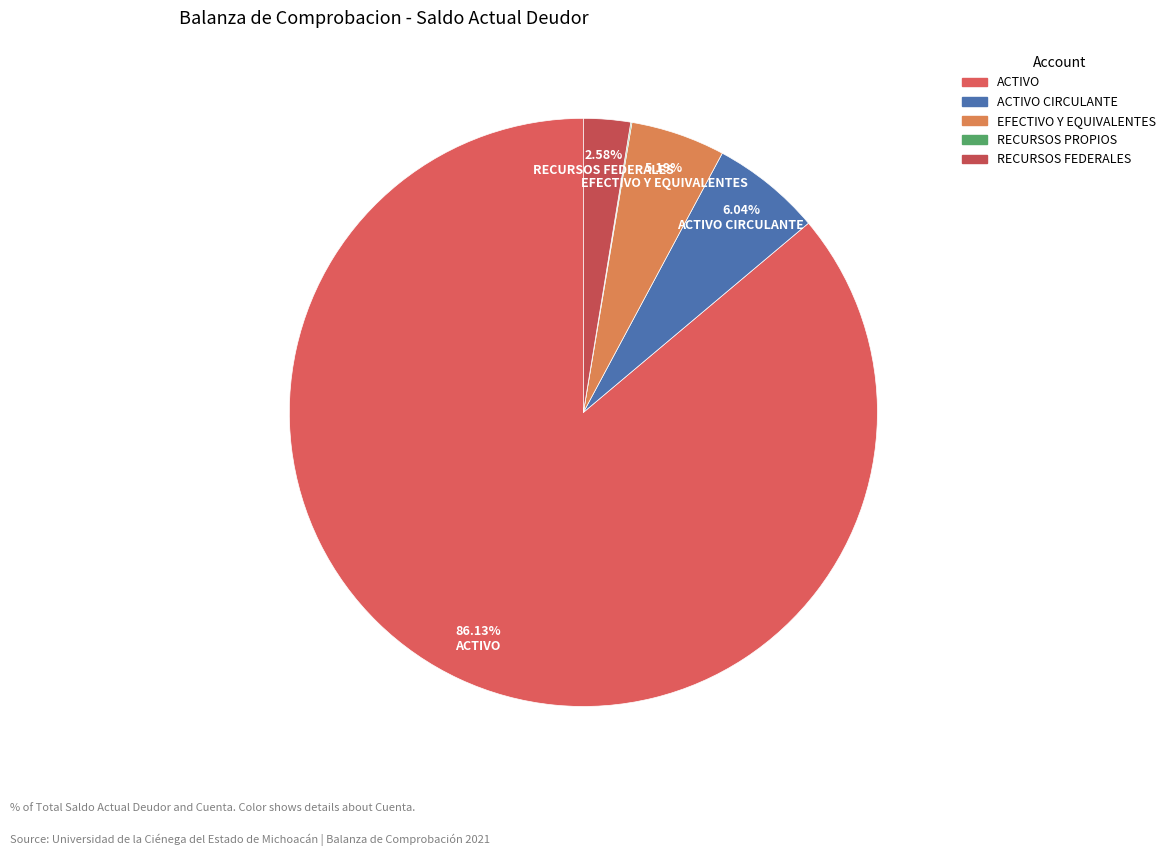

What is the largest slice in the pie chart?

ACTIVO